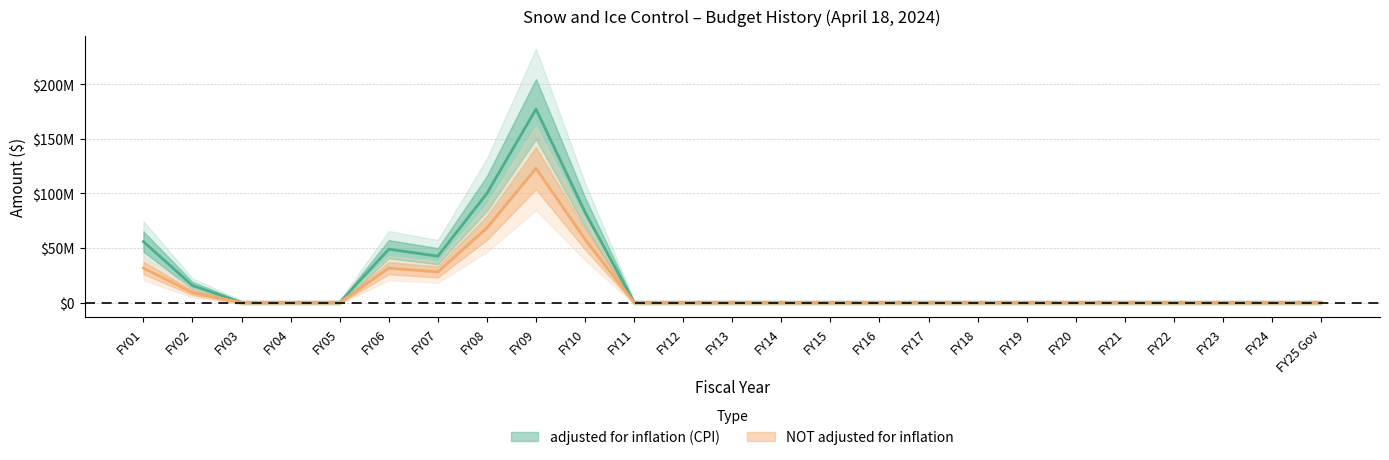

Reading left to right, transcribe all the data shown in this chart.

adjusted for inflation (CPI): FY01=55833521	FY02=15535442	FY03=0	FY04=0	FY05=0	FY06=48882084	FY07=42443447	FY08=99970856	FY09=177245615	FY10=82788001	FY11=0	FY12=0	FY13=0	FY14=0	FY15=0	FY16=0	FY17=0	FY18=0	FY19=0	FY20=0	FY21=0	FY22=0	FY23=0	FY24=0	FY25 Gov=0
NOT adjusted for inflation: FY01=31592021	FY02=8946002	FY03=0	FY04=0	FY05=0	FY06=31430724	FY07=28000000	FY08=68397510	FY09=122965253	FY10=58000000	FY11=0	FY12=0	FY13=0	FY14=0	FY15=0	FY16=0	FY17=0	FY18=0	FY19=0	FY20=0	FY21=0	FY22=0	FY23=0	FY24=0	FY25 Gov=0